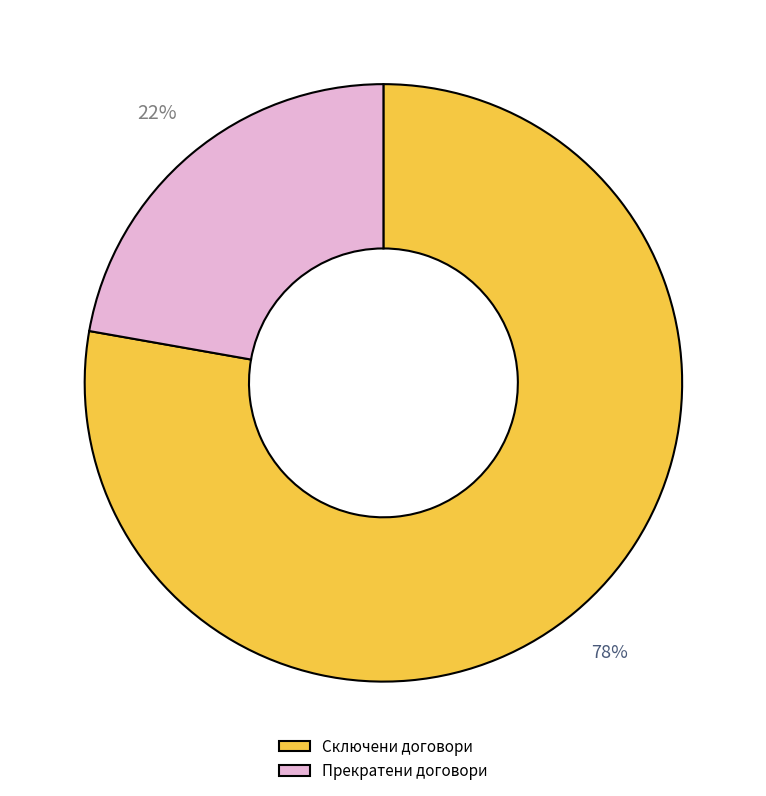

To the nearest percent, what portion does Прекратени договори represent?

22%